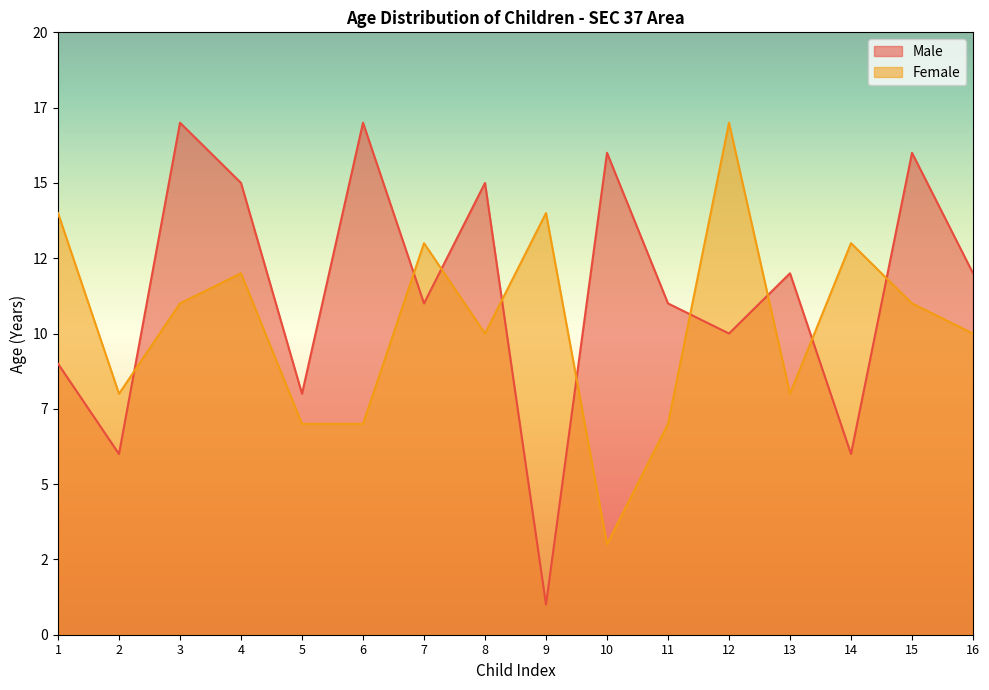

How many intersections are there between Male and Female?

9